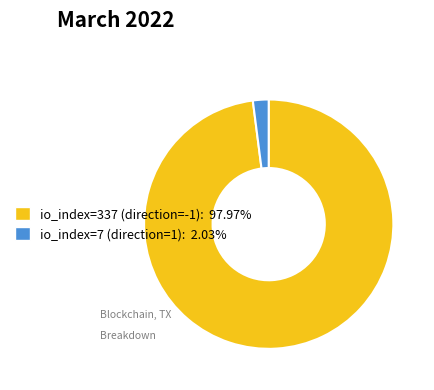

Which slice is the largest?

io_index=337 (direction=-1)